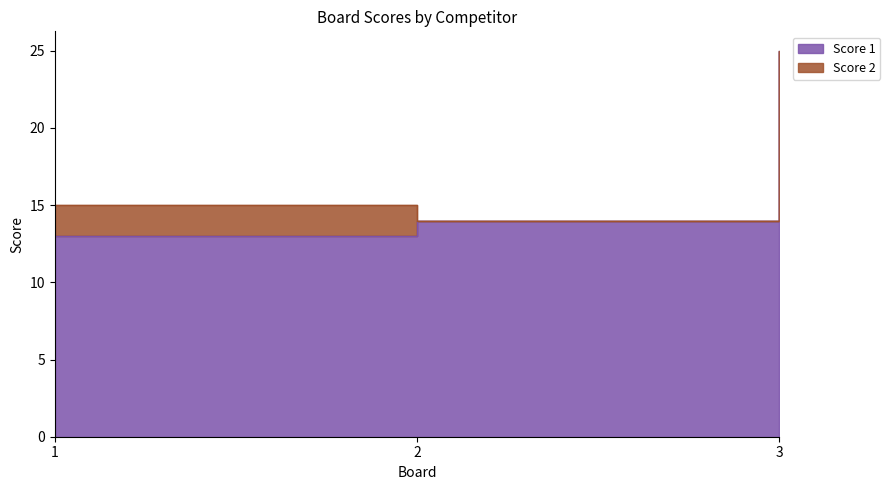

What is the sum of the values at 1 and 2?

27